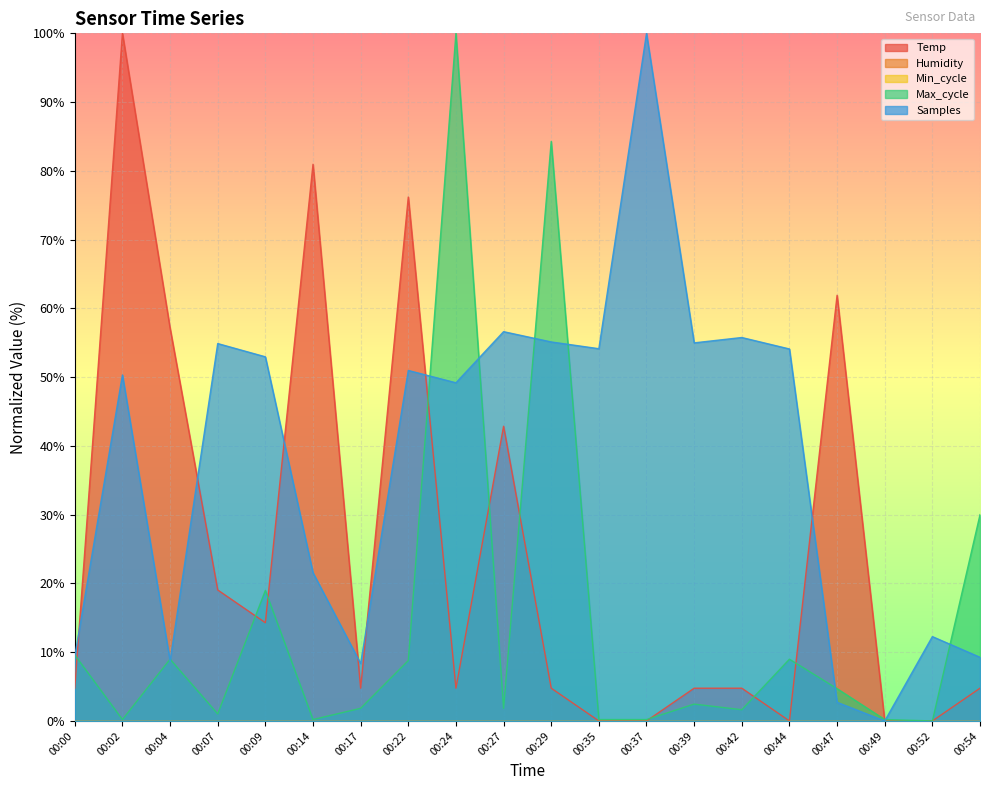

Which series ends up on top after the final intersection of Temp and Max_cycle?

Max_cycle